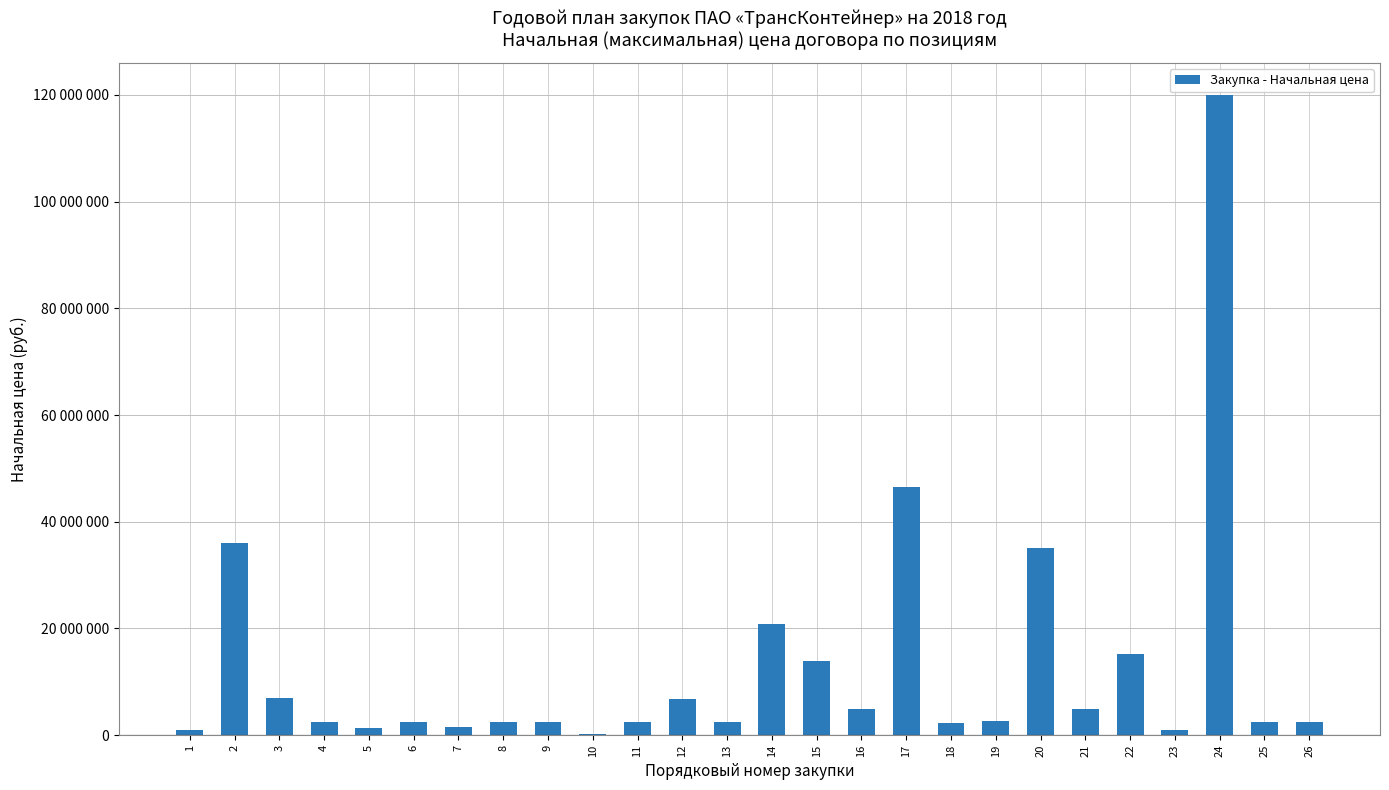

The chart shows a value of 2500000 at 13. True or false?

True